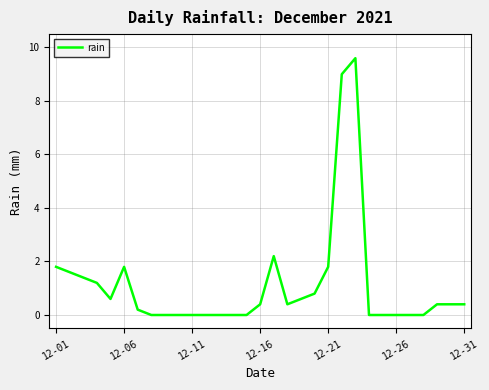

What is the difference between the maximum and minimum values?

9.6